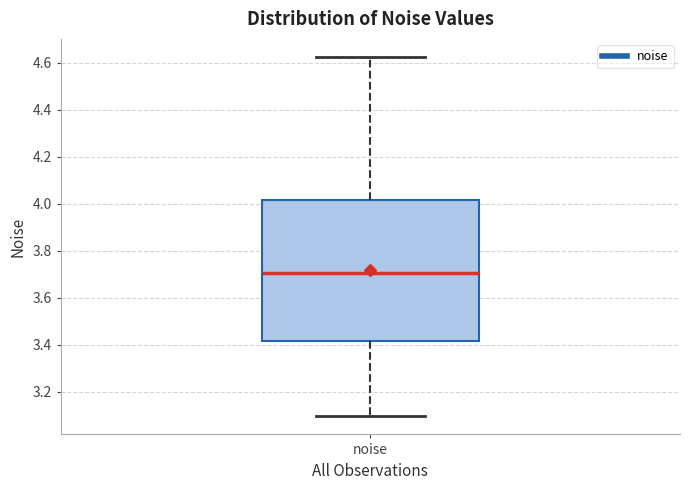

Read this box plot against the y-axis: the position of the median line, the range covered by the box, and the ends of both whiskers. The values are not printed on the chart, so give them approximately, as read against the axis.

median 3.70, box 3.42 to 4.02, whiskers 3.10 to 4.62